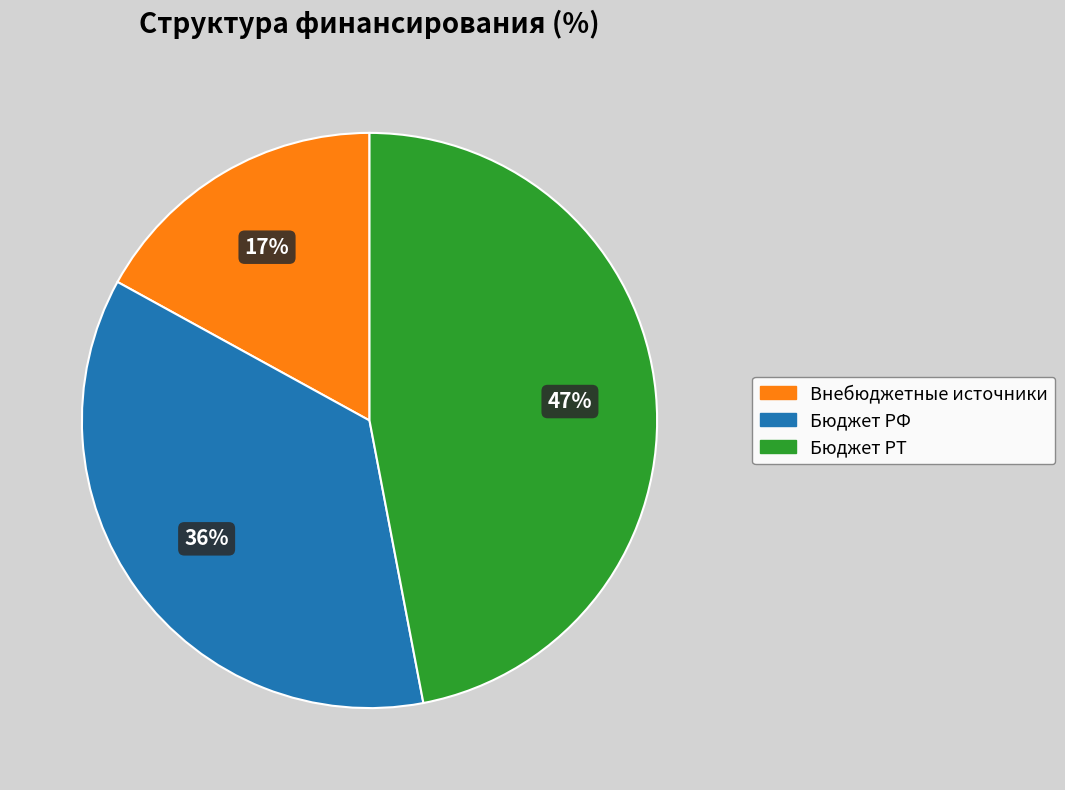

How many slices are in this pie chart?

3